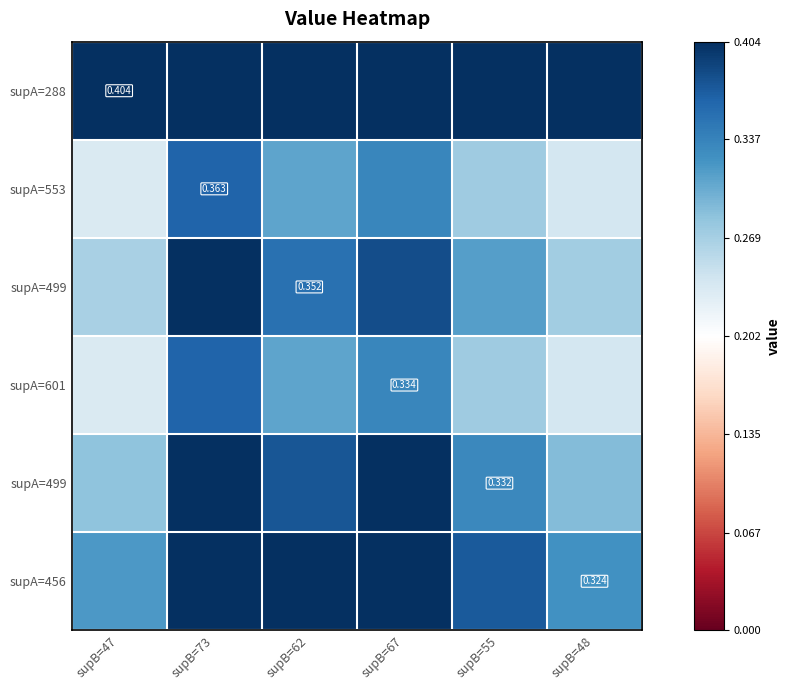

At how many categories does at least one series exceed 0?

6